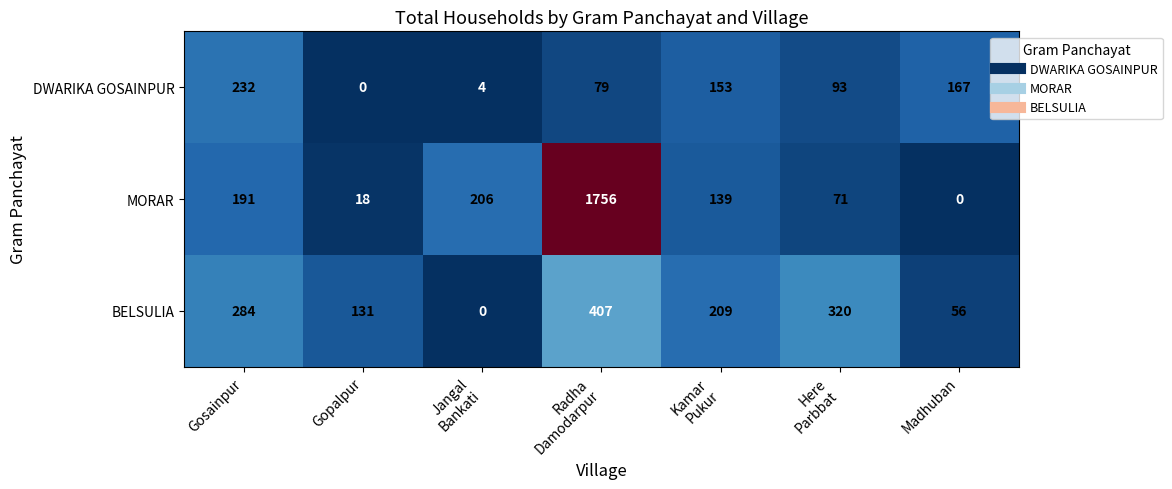

What is the sum of all BELSULIA values?

1407